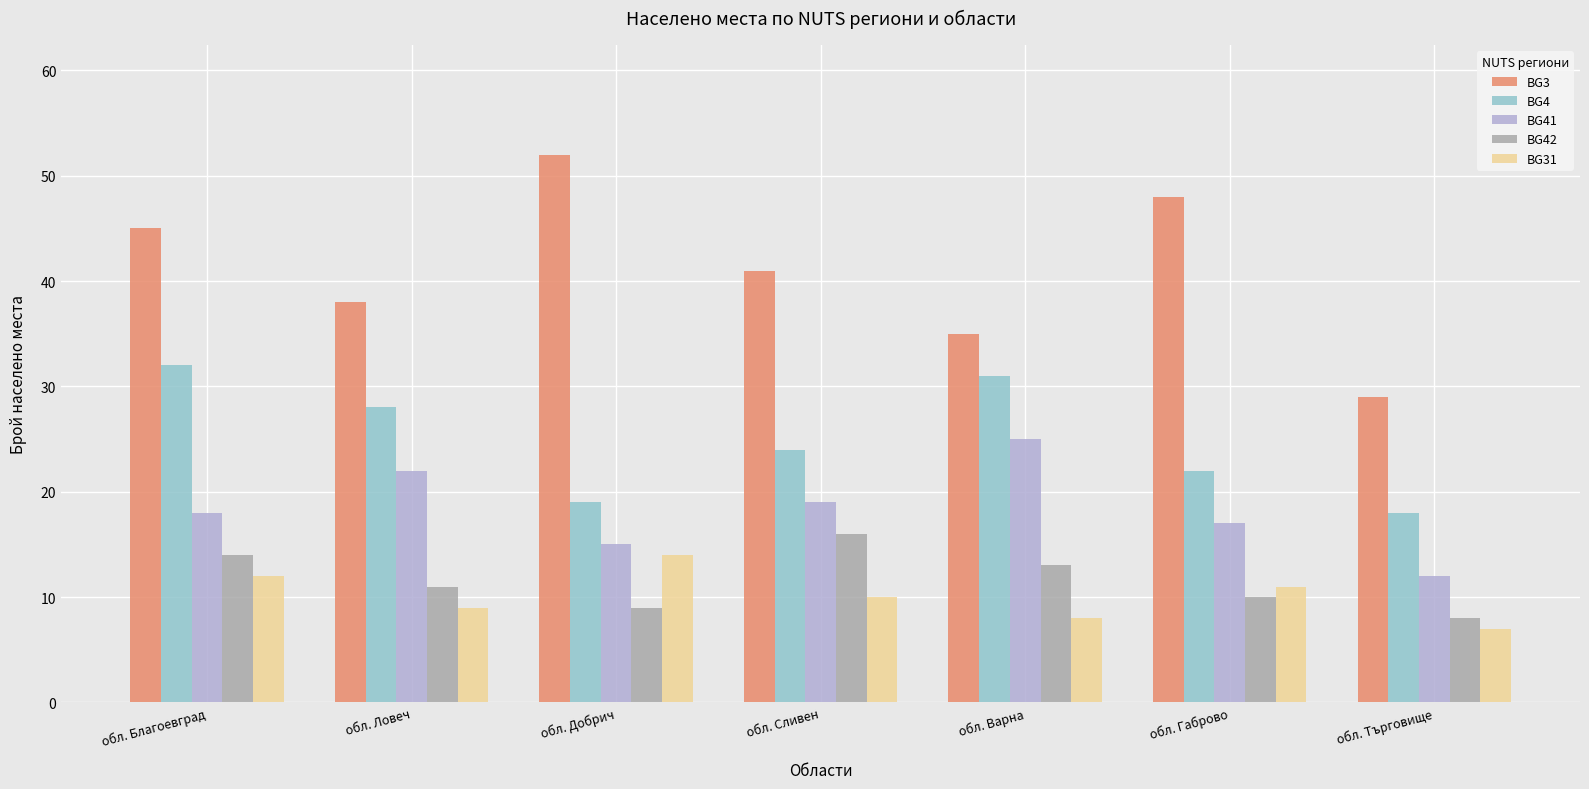

What position from the right is обл. Варна?

3